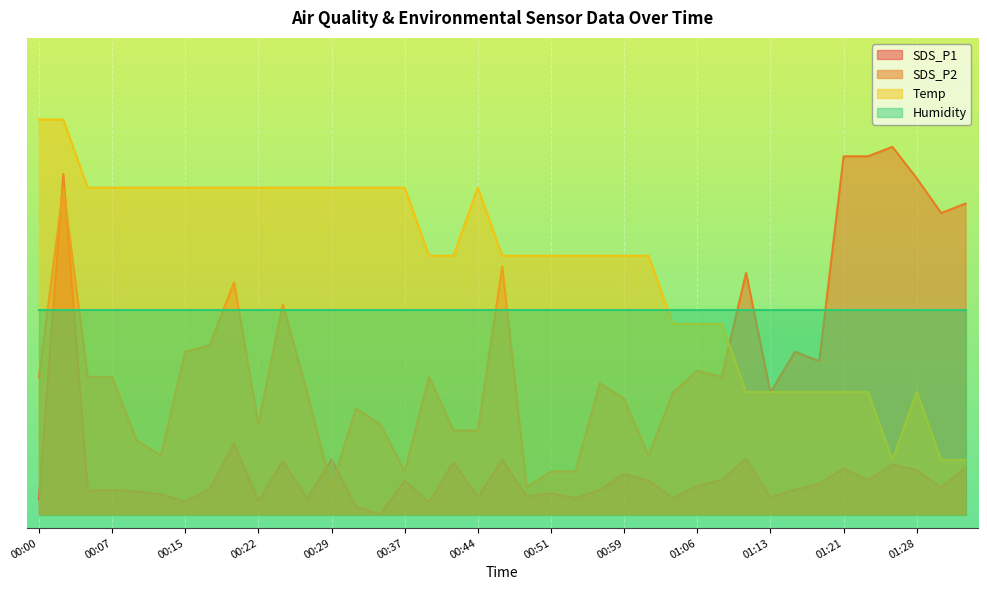

What is the value of the SDS_P2 point at the 23rd from the left?

3.2